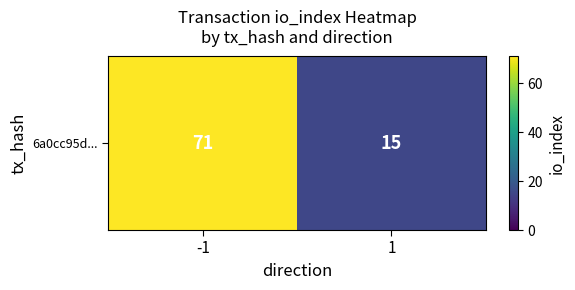

Reading left to right, transcribe all the data shown in this chart.

-1=71	1=15